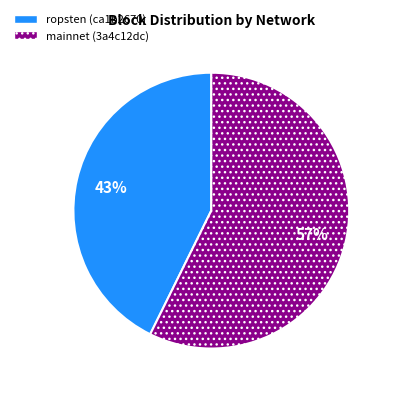

To the nearest percent, what portion does mainnet (3a4c12dc) represent?

57%